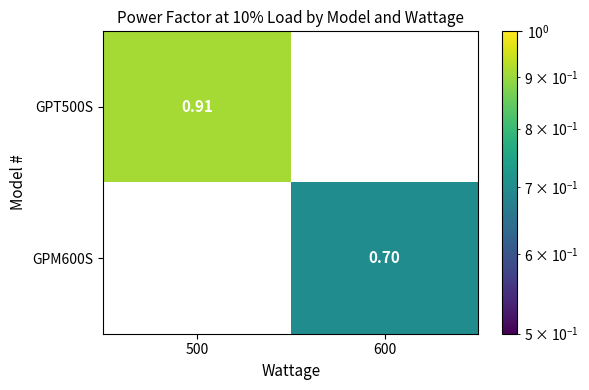

At which label does GPM600S reach its peak?

500